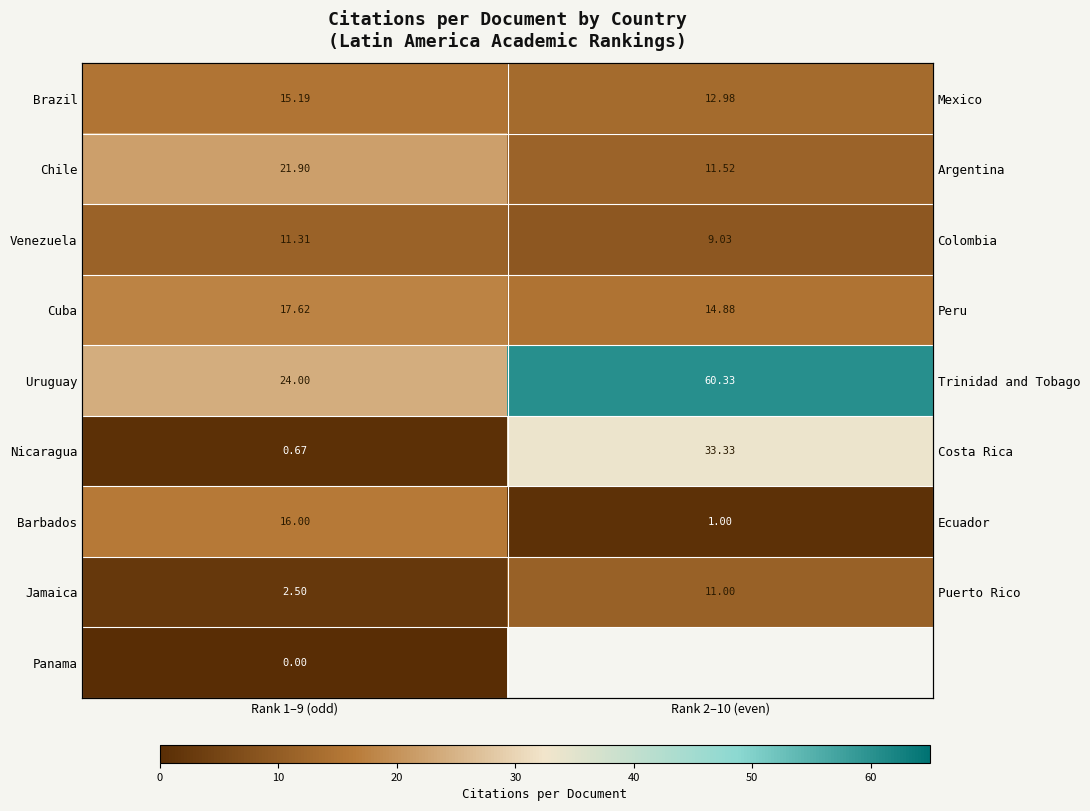

Count the number of categories in the chart.

2